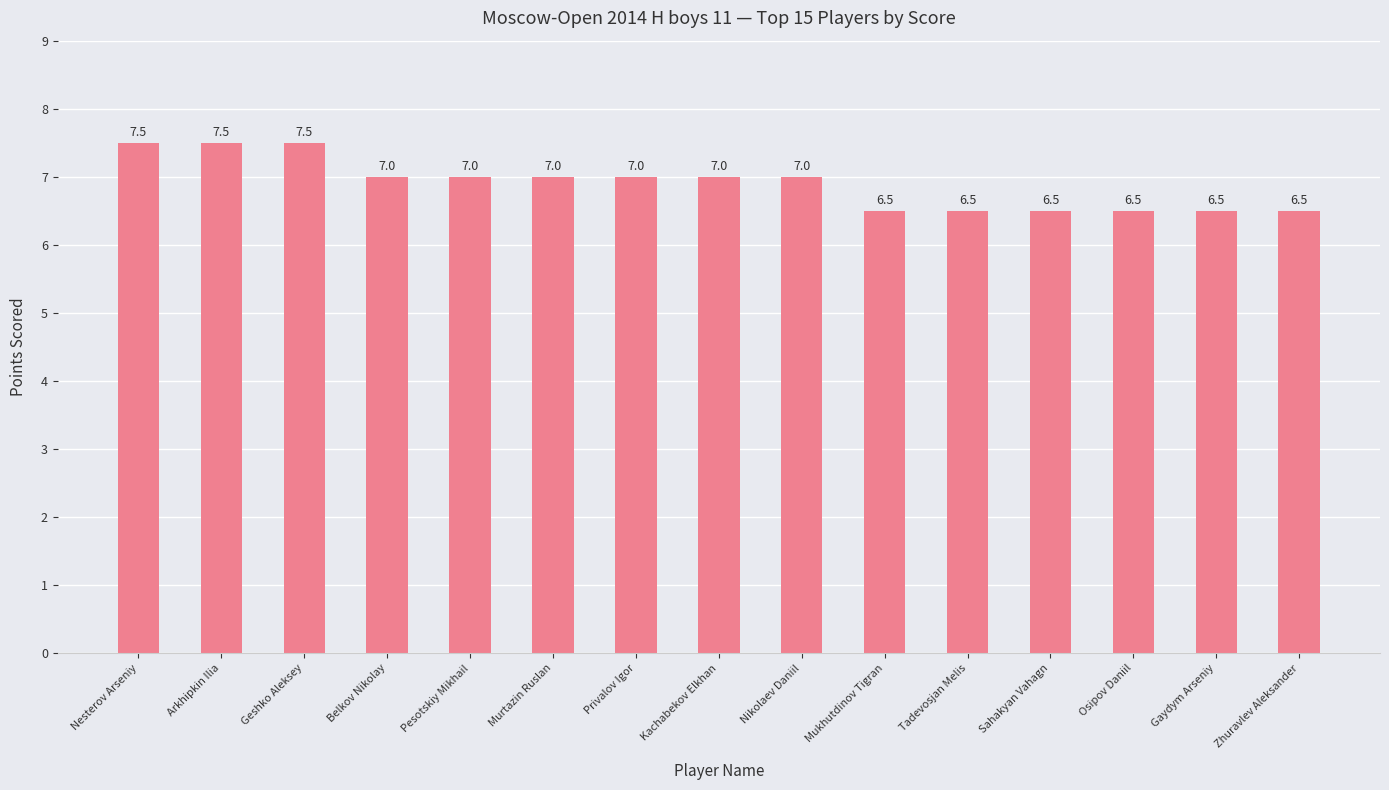

Which has a higher value, Zhuravlev Aleksander or Geshko Aleksey?

Geshko Aleksey